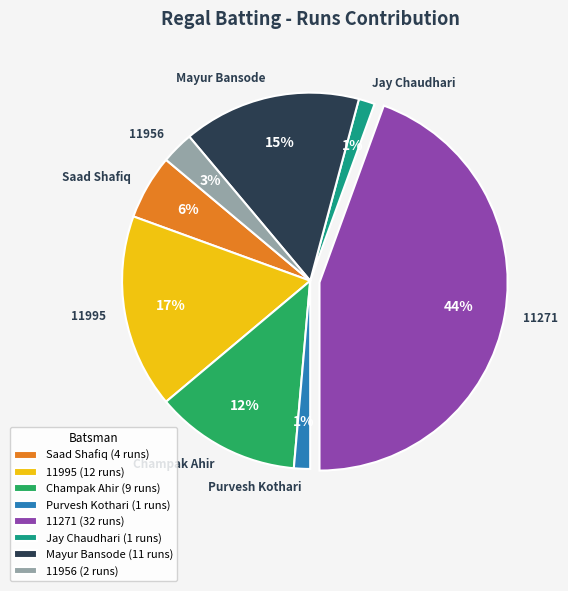

Which slice is the largest?

11271